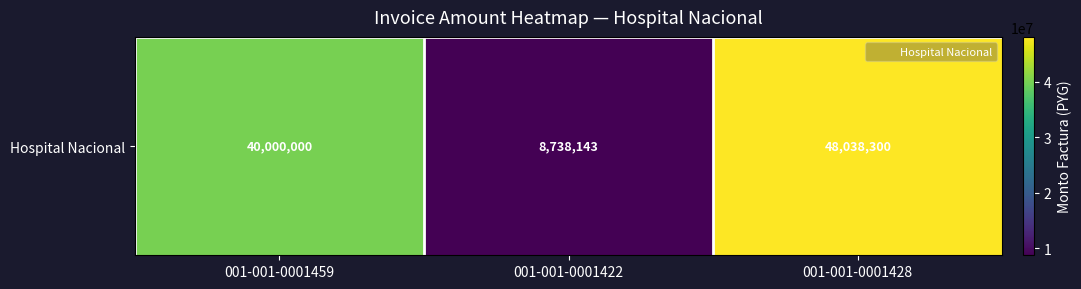

What is the change in value from 001-001-0001459 to 001-001-0001428?

+8038300